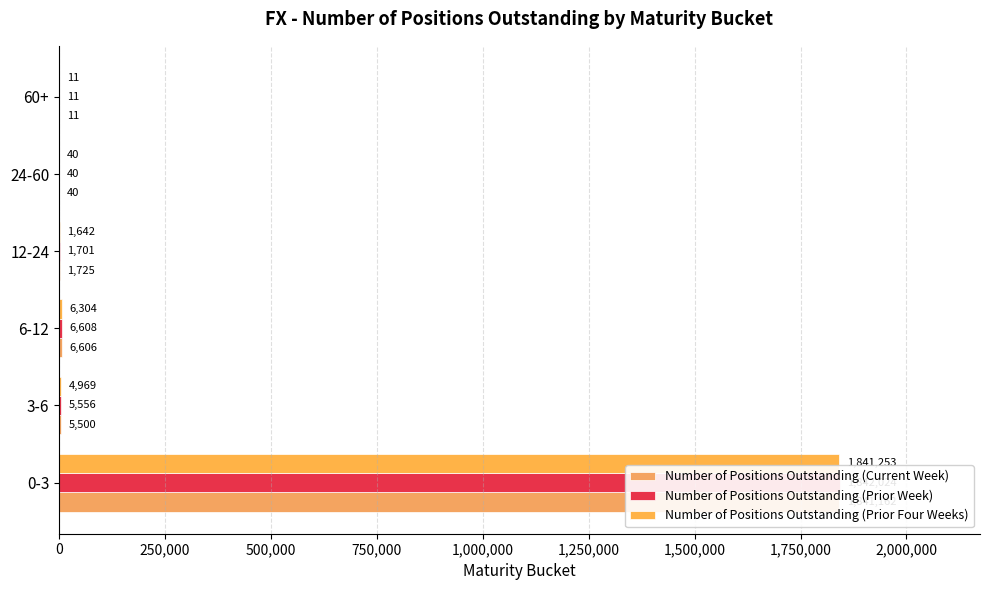

What is the value of the Number of Positions Outstanding (Prior Week) bar at the 4th from the left?

1701